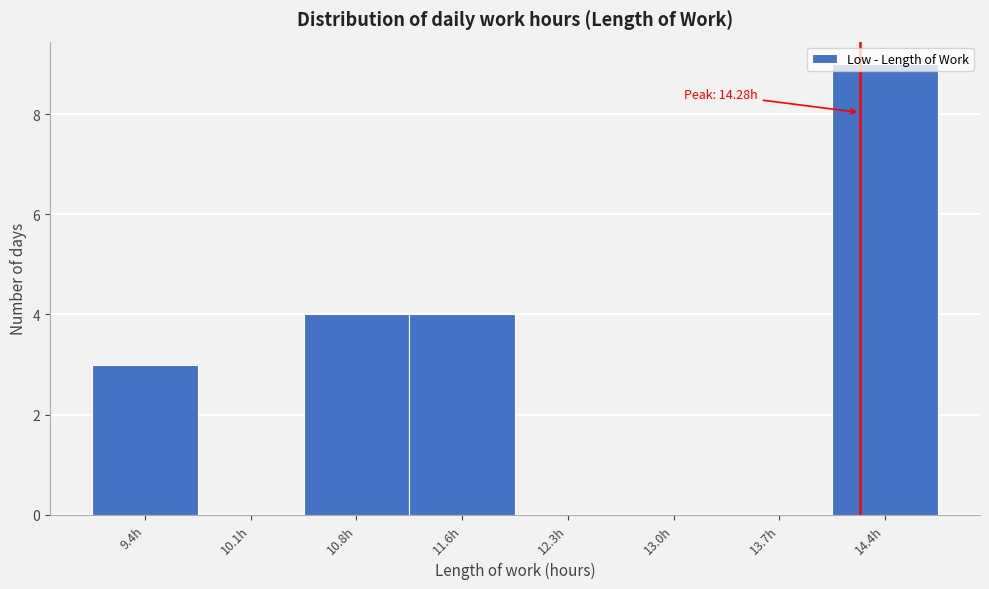

Which range on the x-axis has the tallest bar?

14.1 to 14.8